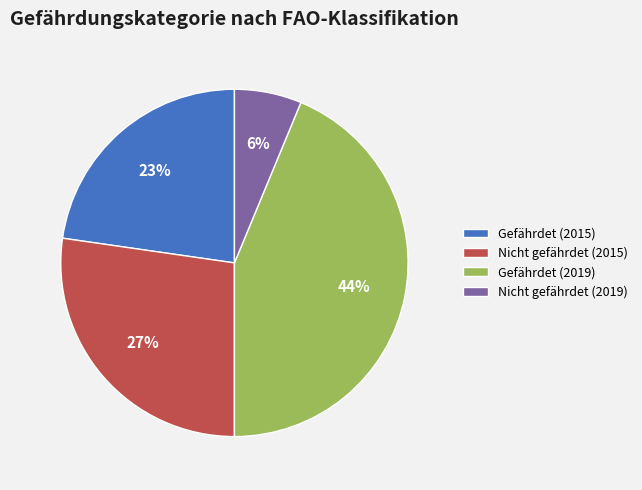

What percentage is the Nicht gefährdet (2015) slice, to the nearest percent?

27%